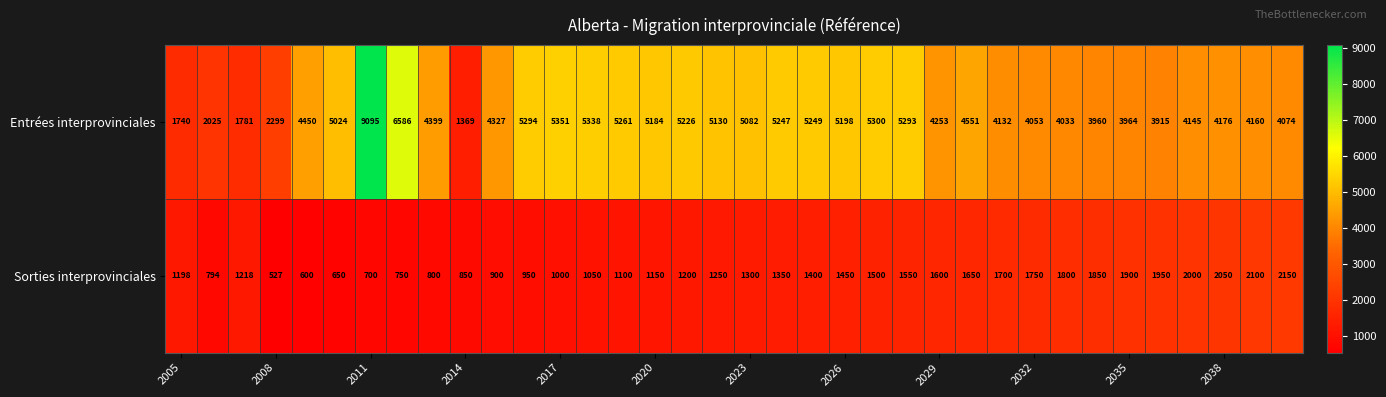

What is the sum of all Sorties interprovinciales values?

47737